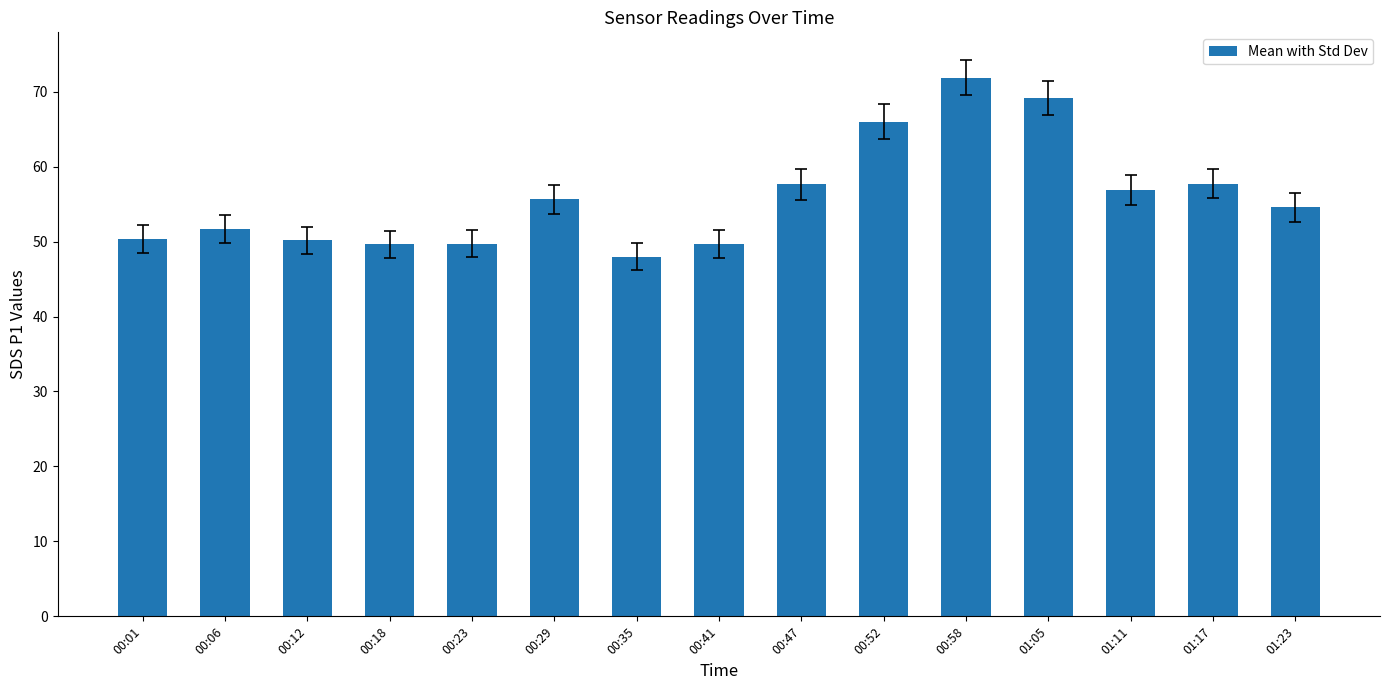

What is the difference between the second highest and minimum values?

21.2